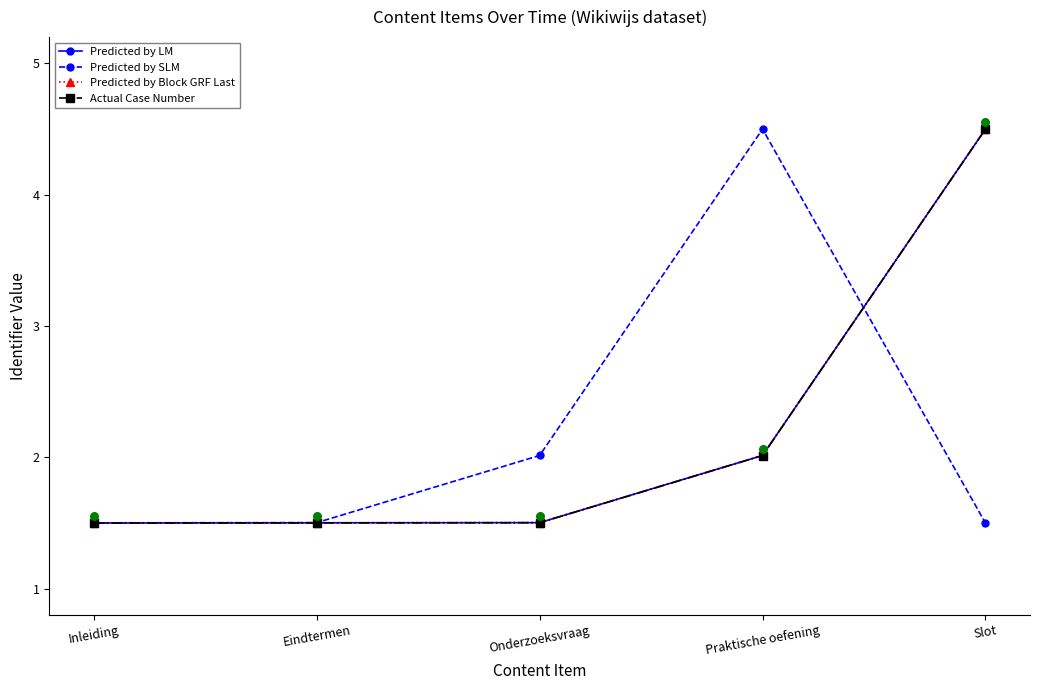

Which series reaches the minimum Y coordinate?

Actual Case Number